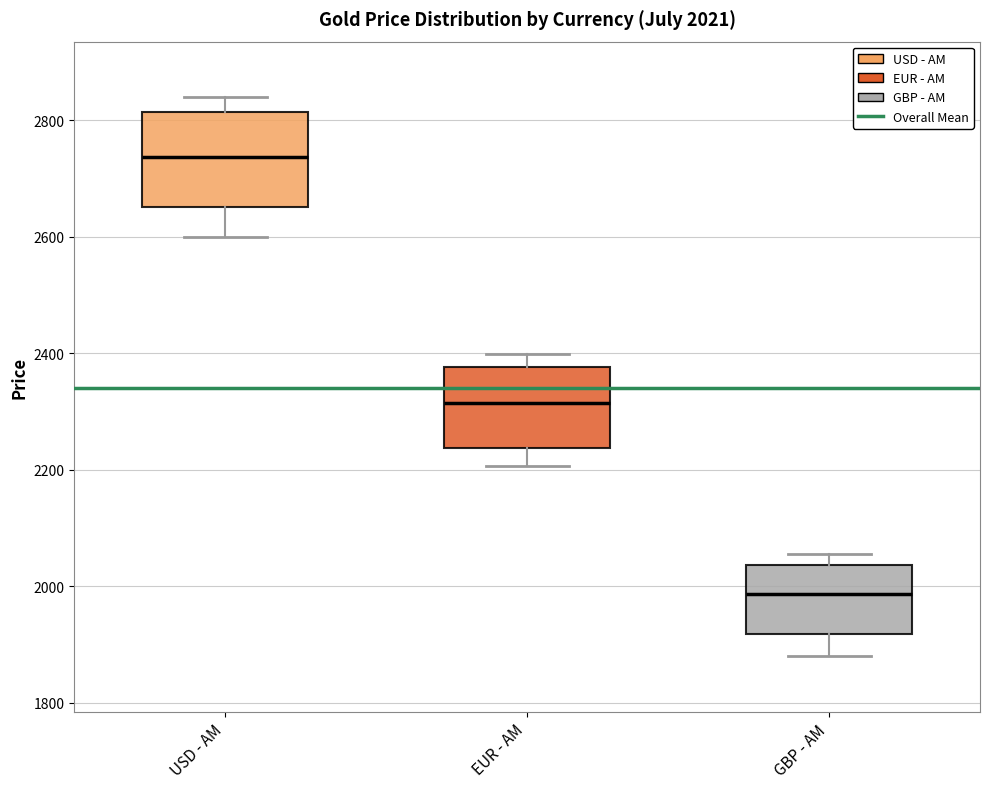

Which box has the highest median line?

USD - AM